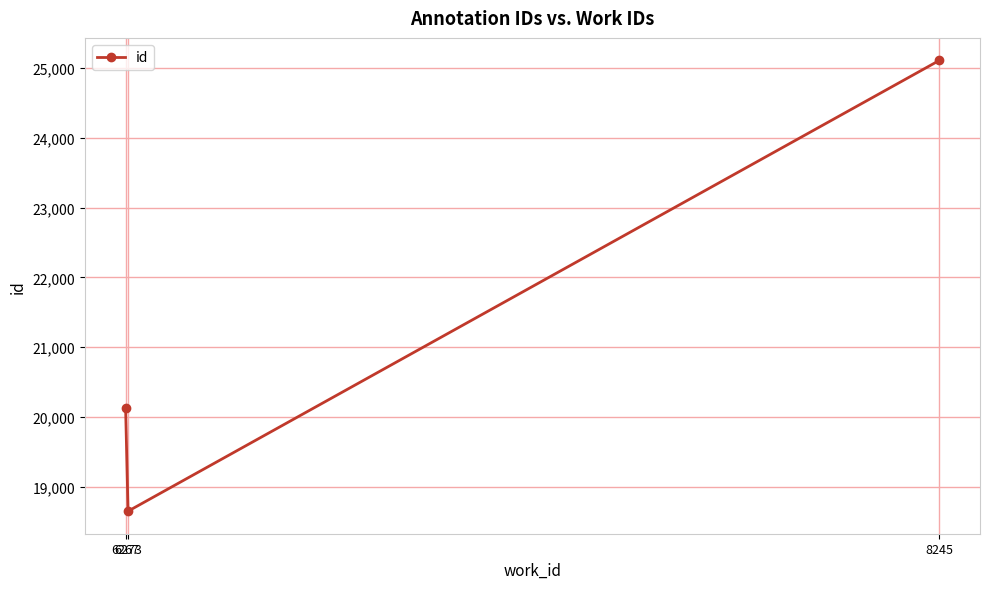

What is the value of the 2nd point from the left?

18648